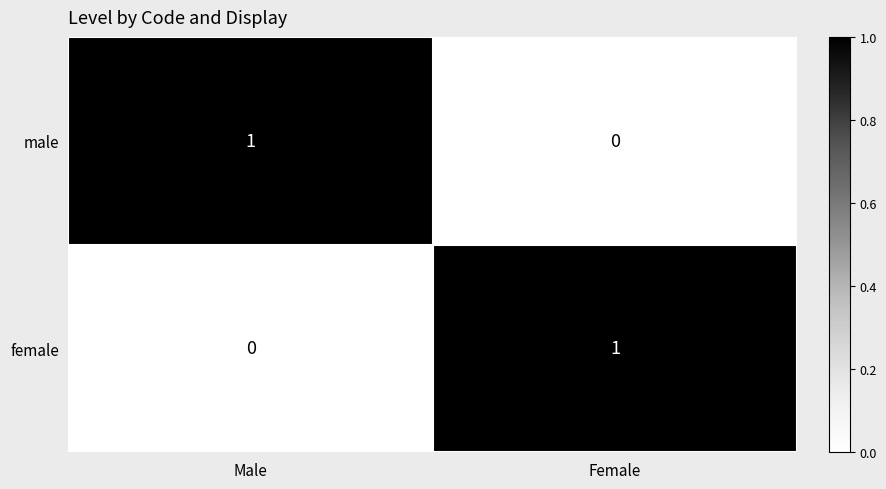

List the labels in order of male value, smallest first.

Female, Male